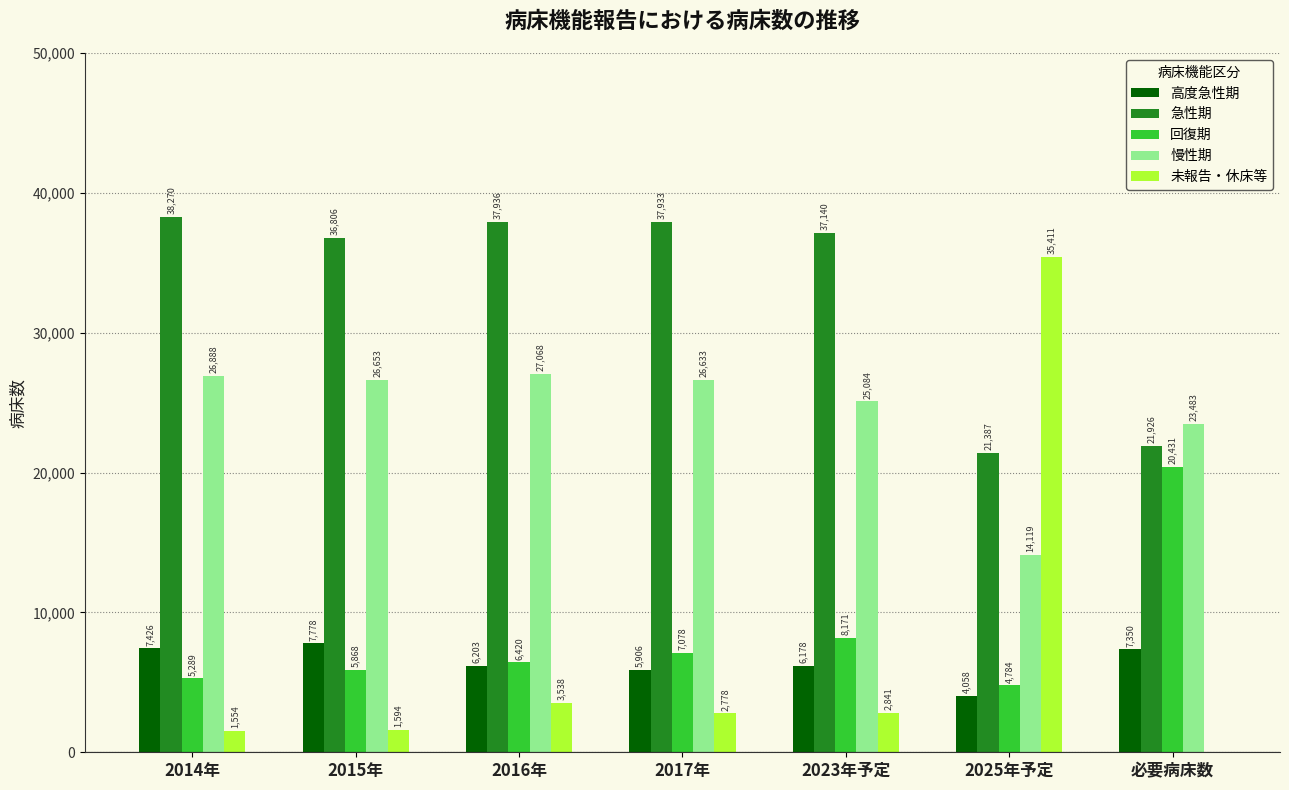

Reading left to right, extract all data points from this chart.

高度急性期: 2014年=7426	2015年=7778	2016年=6203	2017年=5906	2023年予定=6178	2025年予定=4058	必要病床数=7350
急性期: 2014年=38270	2015年=36806	2016年=37936	2017年=37933	2023年予定=37140	2025年予定=21387	必要病床数=21926
回復期: 2014年=5289	2015年=5868	2016年=6420	2017年=7078	2023年予定=8171	2025年予定=4784	必要病床数=20431
慢性期: 2014年=26888	2015年=26653	2016年=27068	2017年=26633	2023年予定=25084	2025年予定=14119	必要病床数=23483
未報告・休床等: 2014年=1554	2015年=1594	2016年=3538	2017年=2778	2023年予定=2841	2025年予定=35411	必要病床数=0